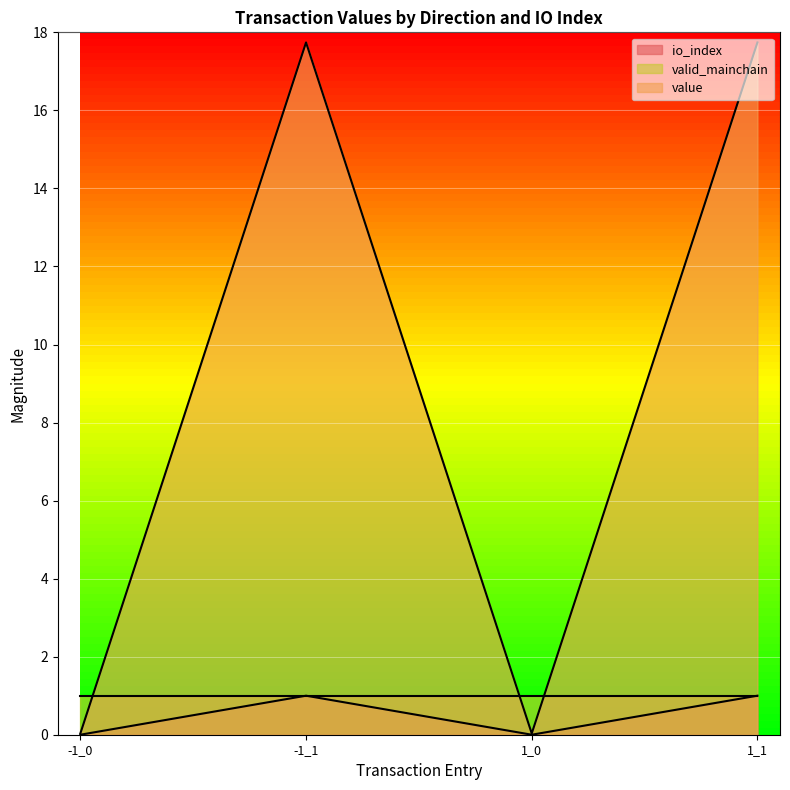

At which category is the sum across all series the highest?

-1_1